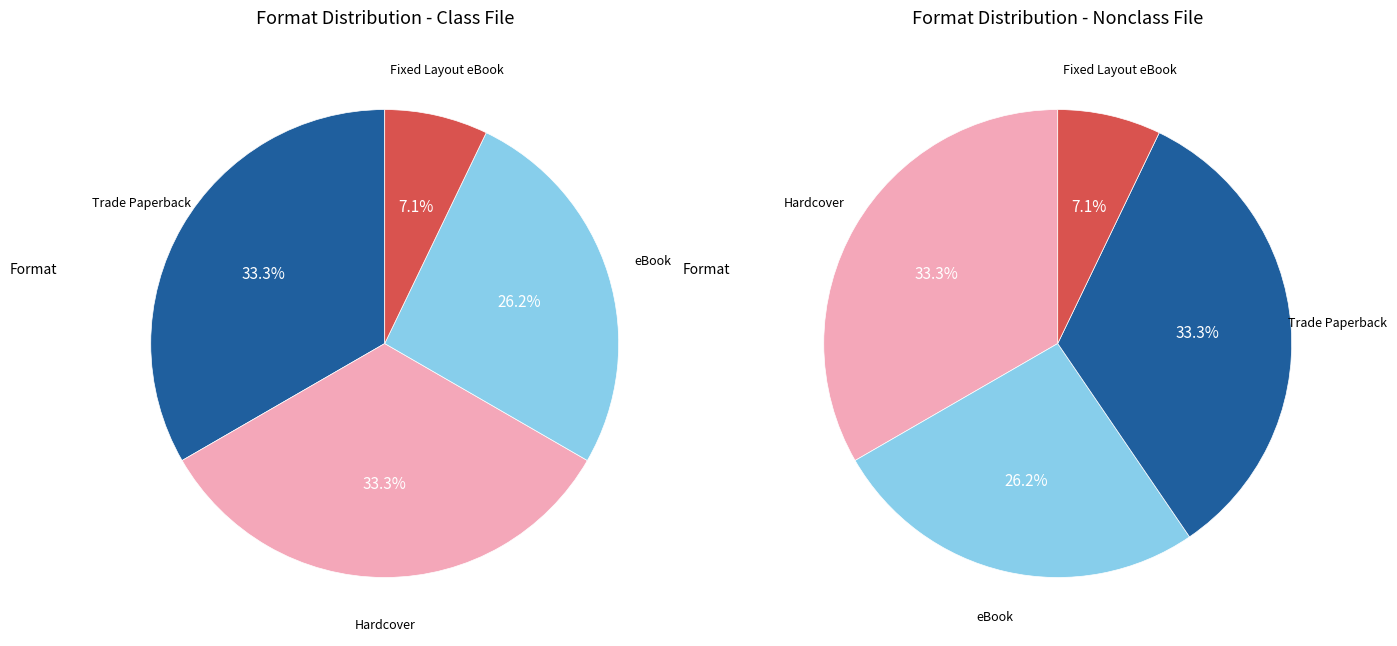

Which slice is the smallest?

Fixed Layout eBook